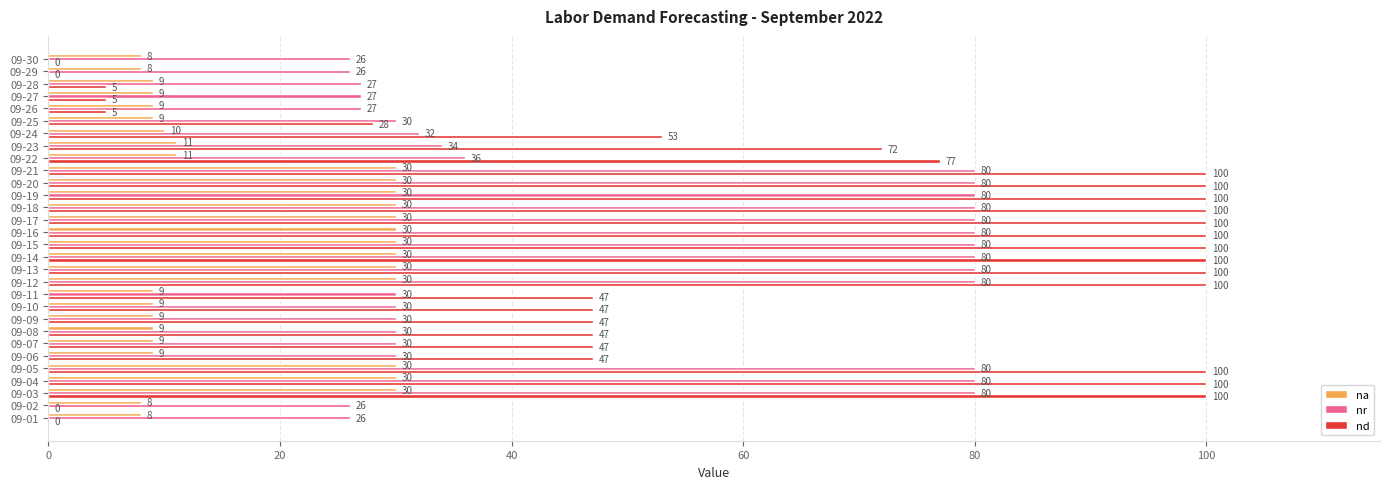

Between 09-09 and 09-17, which series saw the biggest shift?

nd